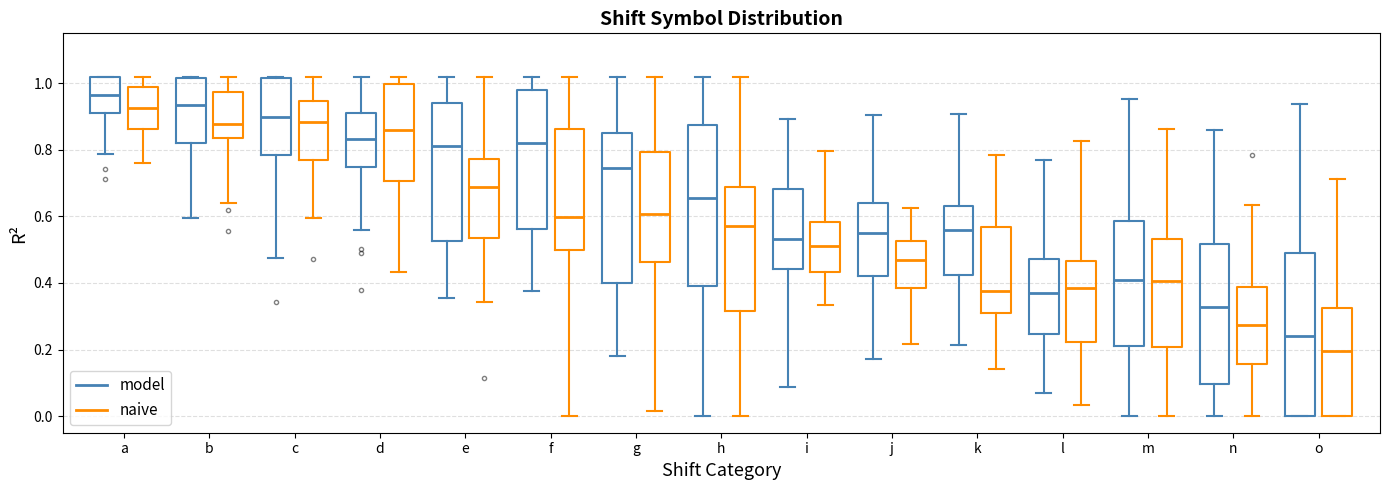

Reading left to right, transcribe this box plot: for each box, give where its median line is, the range the box spans, and where its two whiskers end, as read against the y-axis. The values are not printed on the chart, so give them approximately, as read against the axis.

a (model): median 0.96, box 0.92 to 1.02, whiskers 0.78 to 1.02
a (naive): median 0.92, box 0.86 to 0.98, whiskers 0.76 to 1.02
b (model): median 0.94, box 0.82 to 1.02, whiskers 0.60 to 1.02
b (naive): median 0.88, box 0.84 to 0.98, whiskers 0.64 to 1.02
c (model): median 0.90, box 0.78 to 1.02, whiskers 0.48 to 1.02
c (naive): median 0.88, box 0.76 to 0.94, whiskers 0.60 to 1.02
d (model): median 0.84, box 0.74 to 0.90, whiskers 0.56 to 1.02
d (naive): median 0.86, box 0.70 to 1.00, whiskers 0.44 to 1.02
e (model): median 0.82, box 0.52 to 0.94, whiskers 0.36 to 1.02
e (naive): median 0.68, box 0.54 to 0.78, whiskers 0.34 to 1.02
f (model): median 0.82, box 0.56 to 0.98, whiskers 0.38 to 1.02
f (naive): median 0.60, box 0.50 to 0.86, whiskers 0.00 to 1.02
g (model): median 0.74, box 0.40 to 0.86, whiskers 0.18 to 1.02
g (naive): median 0.60, box 0.46 to 0.80, whiskers 0.02 to 1.02
h (model): median 0.66, box 0.40 to 0.88, whiskers 0.00 to 1.02
h (naive): median 0.58, box 0.32 to 0.68, whiskers 0.00 to 1.02
i (model): median 0.54, box 0.44 to 0.68, whiskers 0.08 to 0.90
i (naive): median 0.52, box 0.44 to 0.58, whiskers 0.34 to 0.80
j (model): median 0.56, box 0.42 to 0.64, whiskers 0.18 to 0.90
j (naive): median 0.46, box 0.38 to 0.52, whiskers 0.22 to 0.62
k (model): median 0.56, box 0.42 to 0.64, whiskers 0.22 to 0.90
k (naive): median 0.38, box 0.30 to 0.56, whiskers 0.14 to 0.78
l (model): median 0.38, box 0.24 to 0.48, whiskers 0.06 to 0.76
l (naive): median 0.38, box 0.22 to 0.46, whiskers 0.04 to 0.82
m (model): median 0.40, box 0.22 to 0.58, whiskers 0.00 to 0.96
m (naive): median 0.40, box 0.20 to 0.54, whiskers 0.00 to 0.86
n (model): median 0.32, box 0.10 to 0.52, whiskers 0.00 to 0.86
n (naive): median 0.28, box 0.16 to 0.38, whiskers 0.00 to 0.64
o (model): median 0.24, box 0.00 to 0.50, whiskers 0.00 to 0.94
o (naive): median 0.20, box 0.00 to 0.32, whiskers 0.00 to 0.72